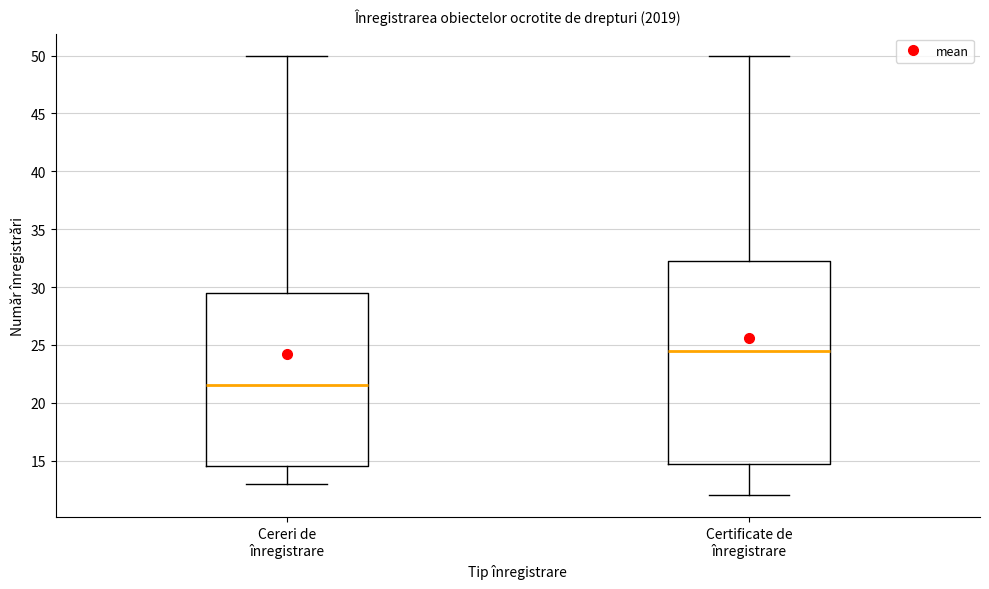

Where does the median line of the box for Certificate de înregistrare sit on the y-axis? The values are not printed on the chart, so give them approximately, as read against the axis.

24.5